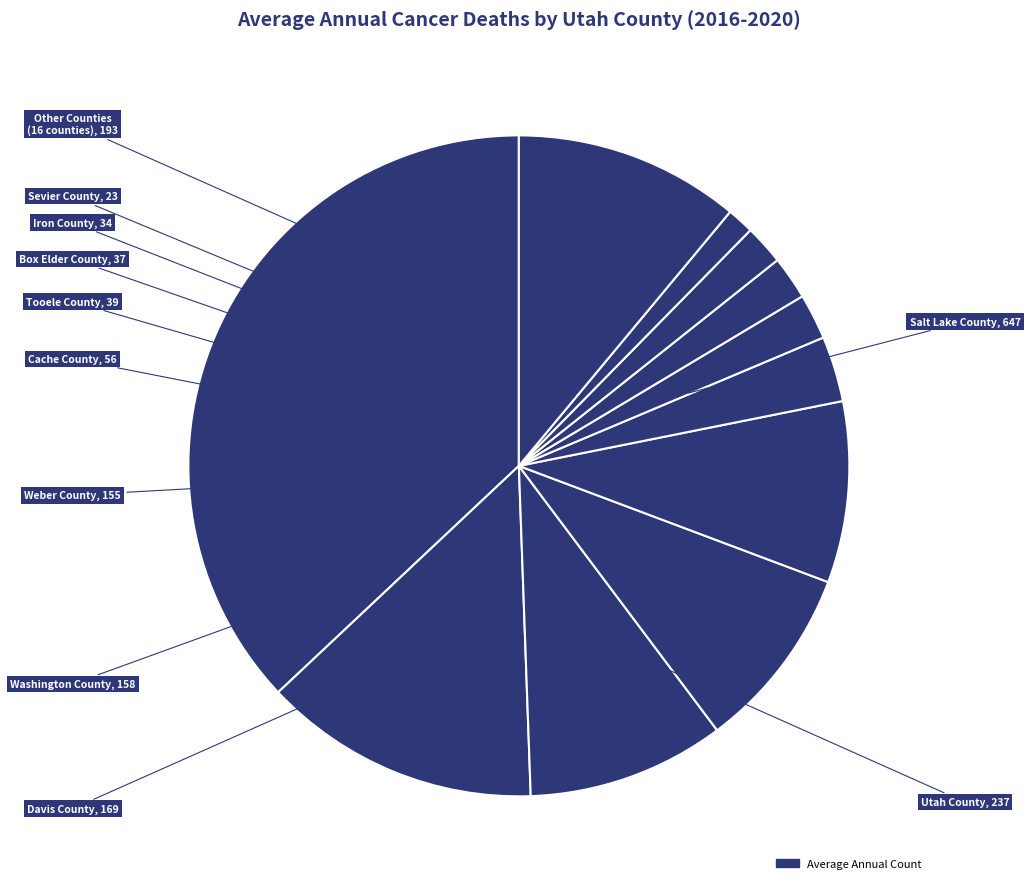

Count the number of slices in the pie.

11